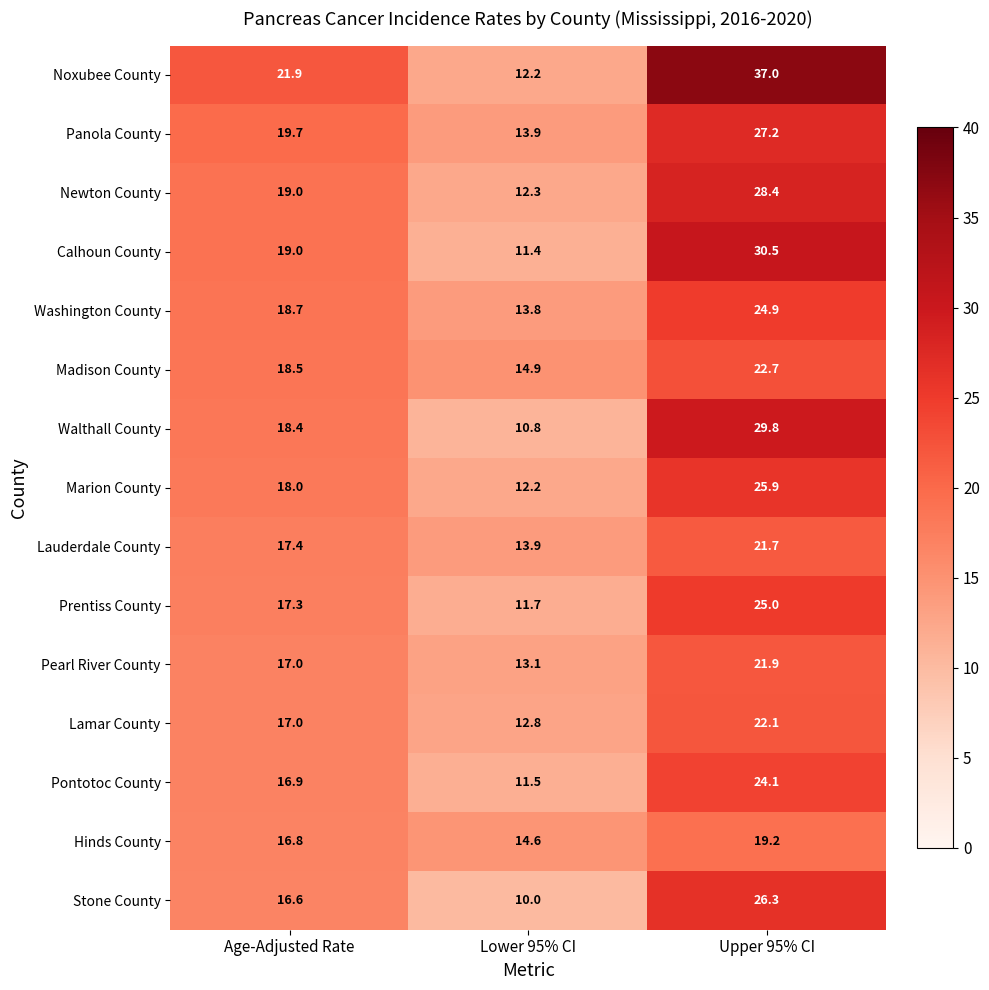

What is the difference between the maximum and minimum values in the Newton County series?

16.1